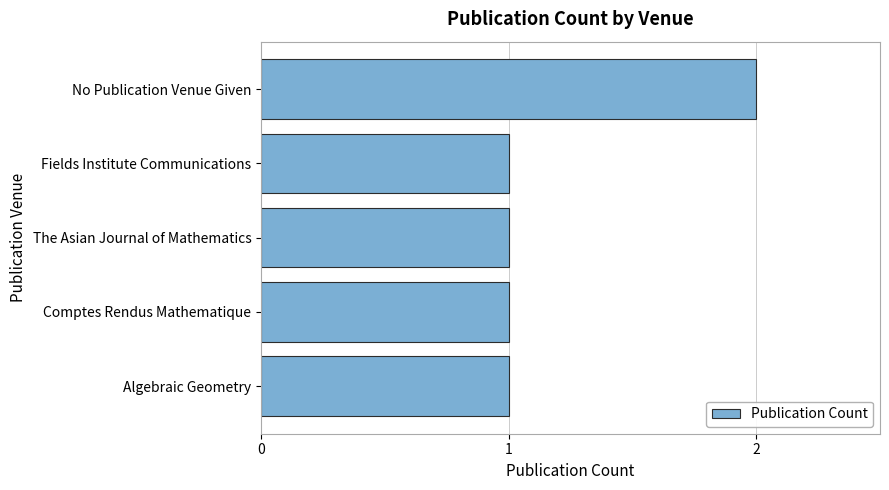

What is the smallest value displayed?

1